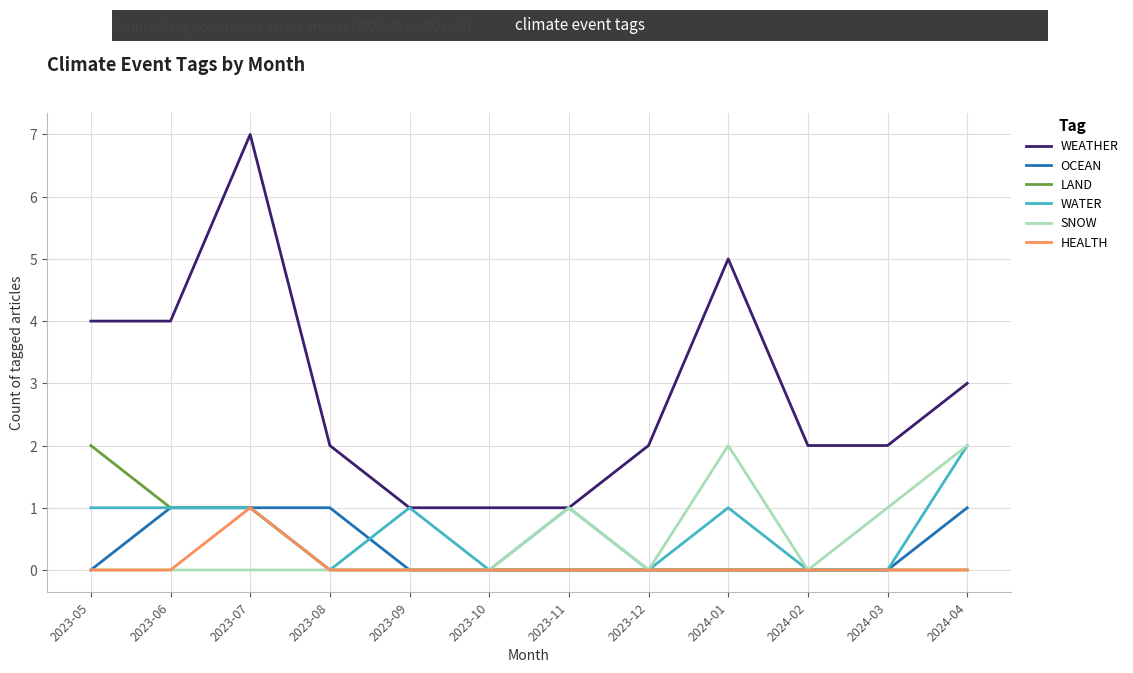

Reading left to right, transcribe all the data shown in this chart.

WEATHER: 4	4	7	2	1	1	1	2	5	2	2	3
OCEAN: 0	1	1	1	0	0	0	0	0	0	0	1
LAND: 2	1	1	0	0	0	0	0	0	0	0	0
WATER: 1	1	1	0	1	0	1	0	1	0	0	2
SNOW: 0	0	0	0	0	0	1	0	2	0	1	2
HEALTH: 0	0	1	0	0	0	0	0	0	0	0	0